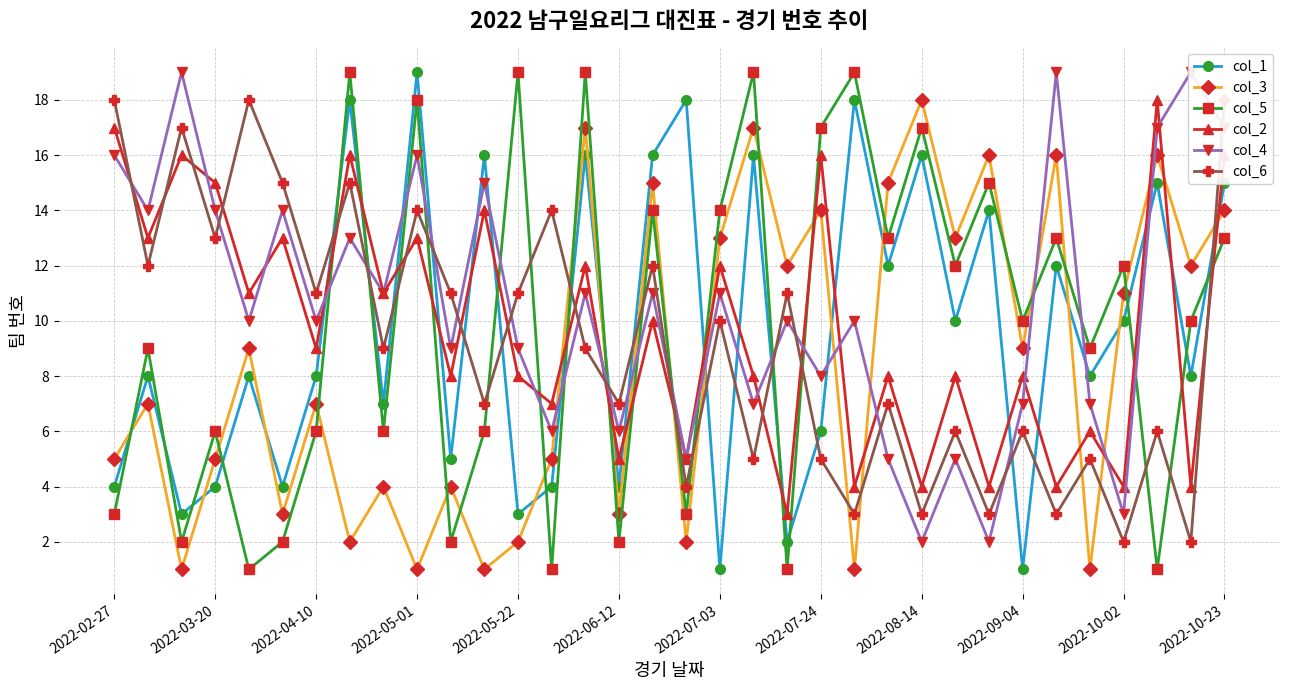

What is the minimum value for col_4?

2